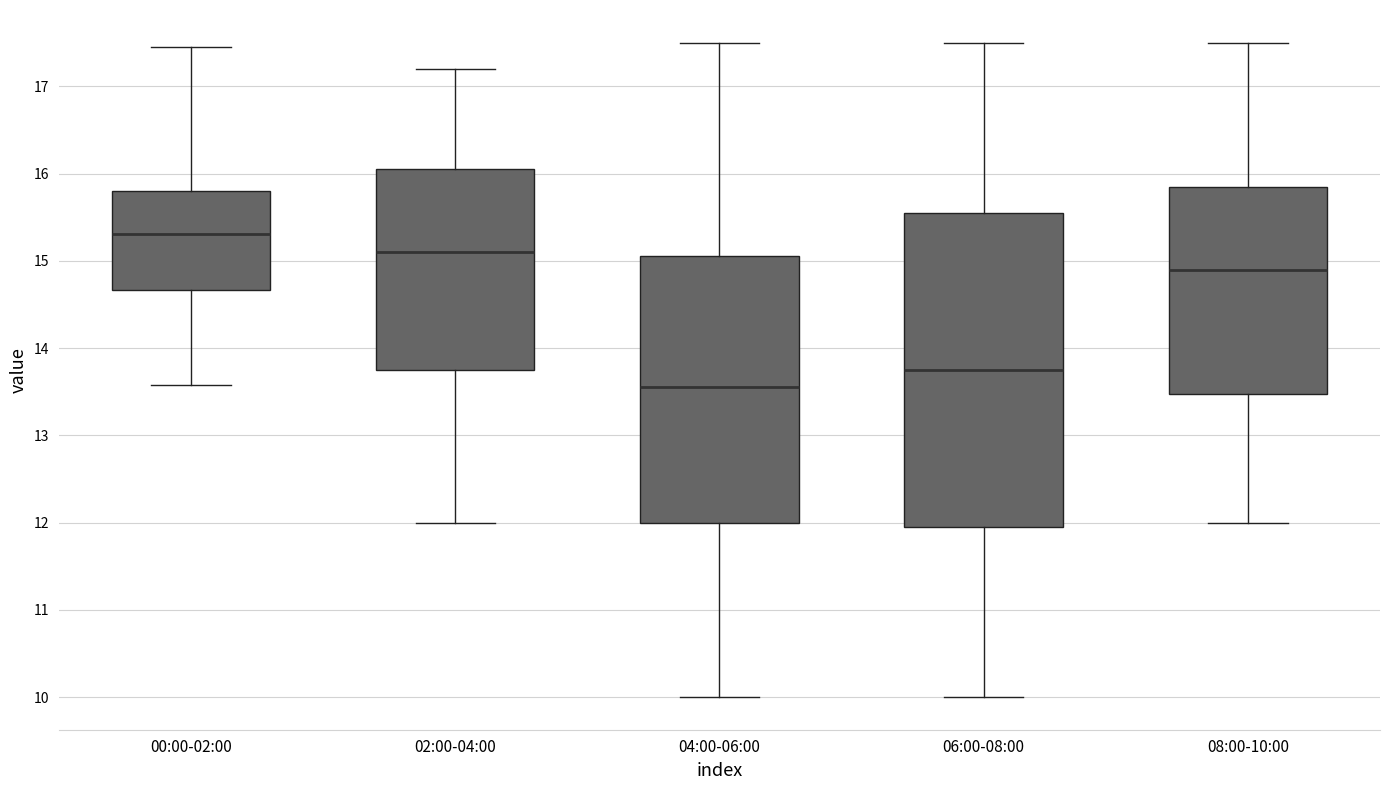

Reading left to right, transcribe this box plot: for each box, give where its median line is, the range the box spans, and where its two whiskers end, as read against the y-axis. The values are not printed on the chart, so give them approximately, as read against the axis.

00:00-02:00: median 15.3, box 14.7 to 15.8, whiskers 13.6 to 17.5
02:00-04:00: median 15.1, box 13.8 to 16.1, whiskers 12.0 to 17.2
04:00-06:00: median 13.6, box 12.0 to 15.1, whiskers 10.0 to 17.5
06:00-08:00: median 13.8, box 12.0 to 15.6, whiskers 10.0 to 17.5
08:00-10:00: median 14.9, box 13.5 to 15.9, whiskers 12.0 to 17.5